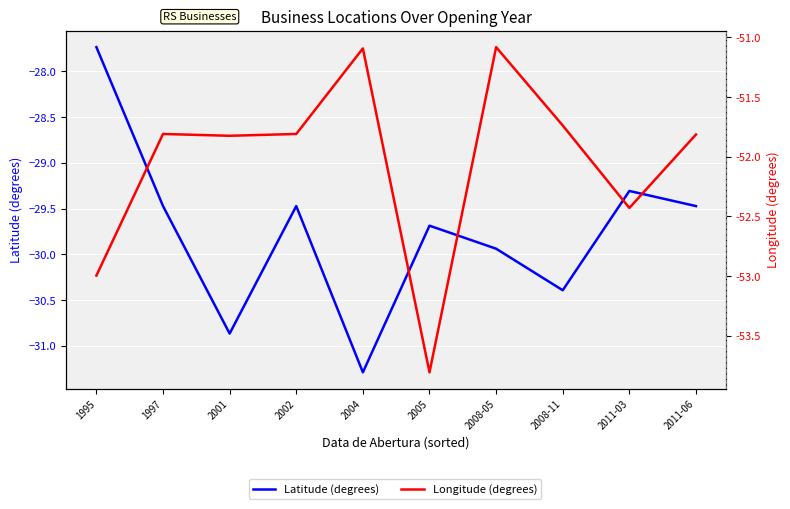

At which label does Longitude (degrees) reach its peak?

2008-05